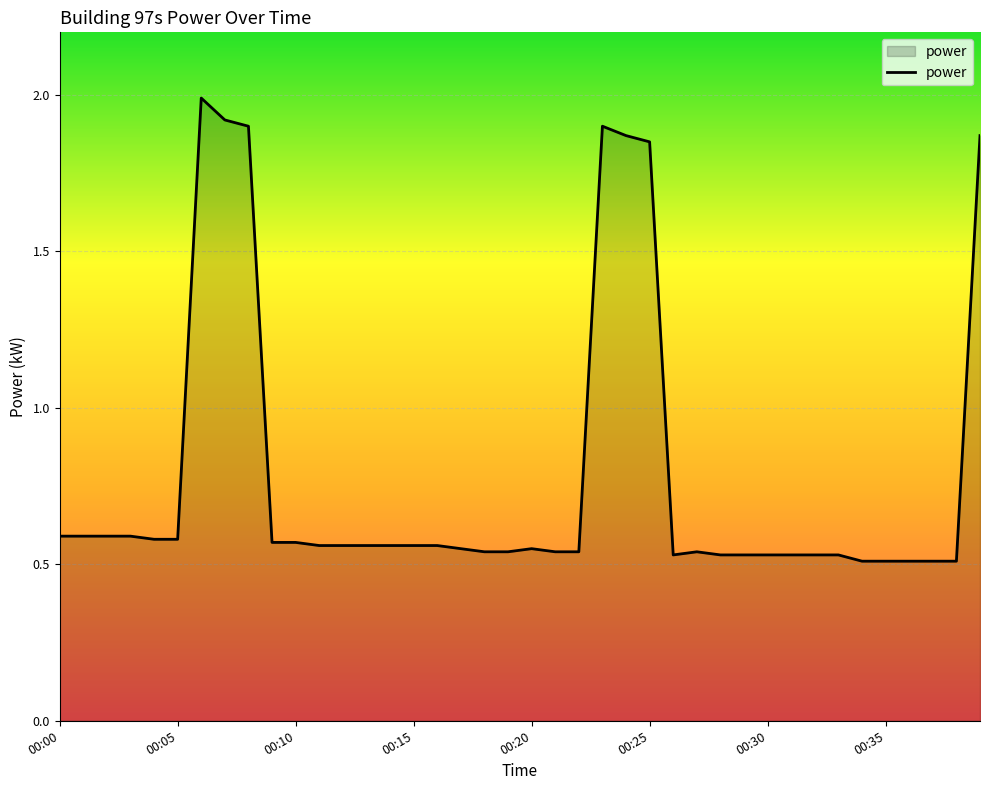

How many lines are shown in the chart?

1